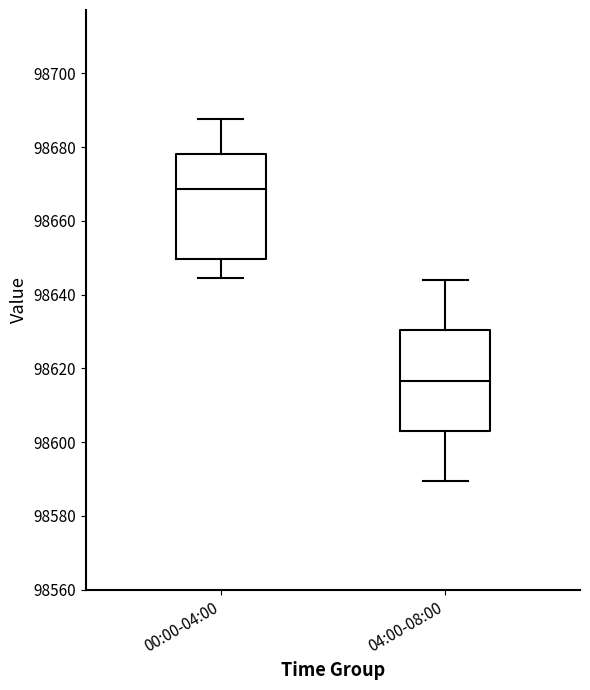

Reading left to right, read every box against the y-axis: the position of its median line, the range the box covers, and the ends of its whiskers. The values are not printed on the chart, so give them approximately, as read against the axis.

00:00-04:00: median 98668, box 98650 to 98678, whiskers 98644 to 98688
04:00-08:00: median 98616, box 98604 to 98630, whiskers 98590 to 98644